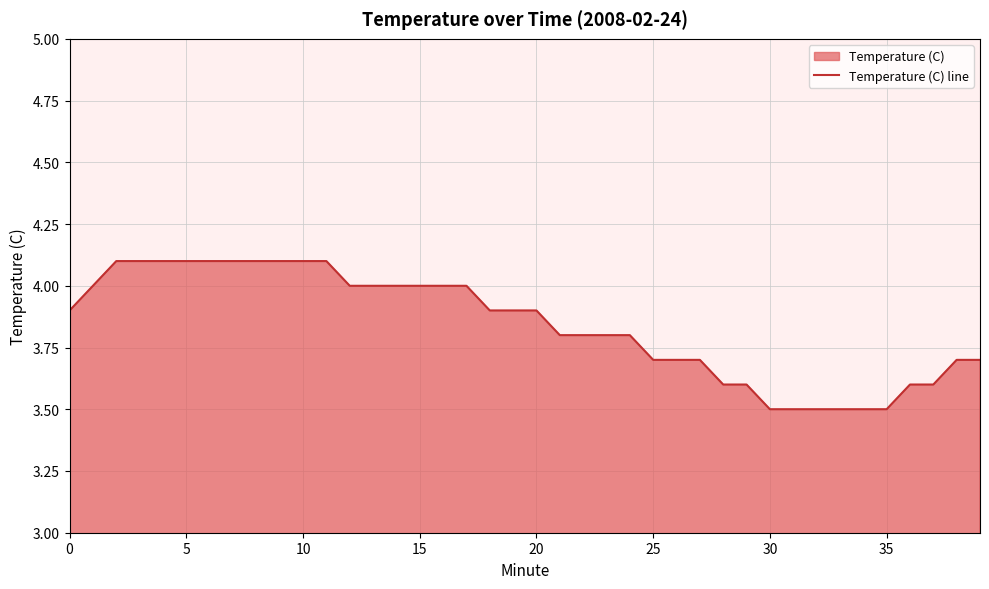

What is the minimum value shown in the chart?

3.5